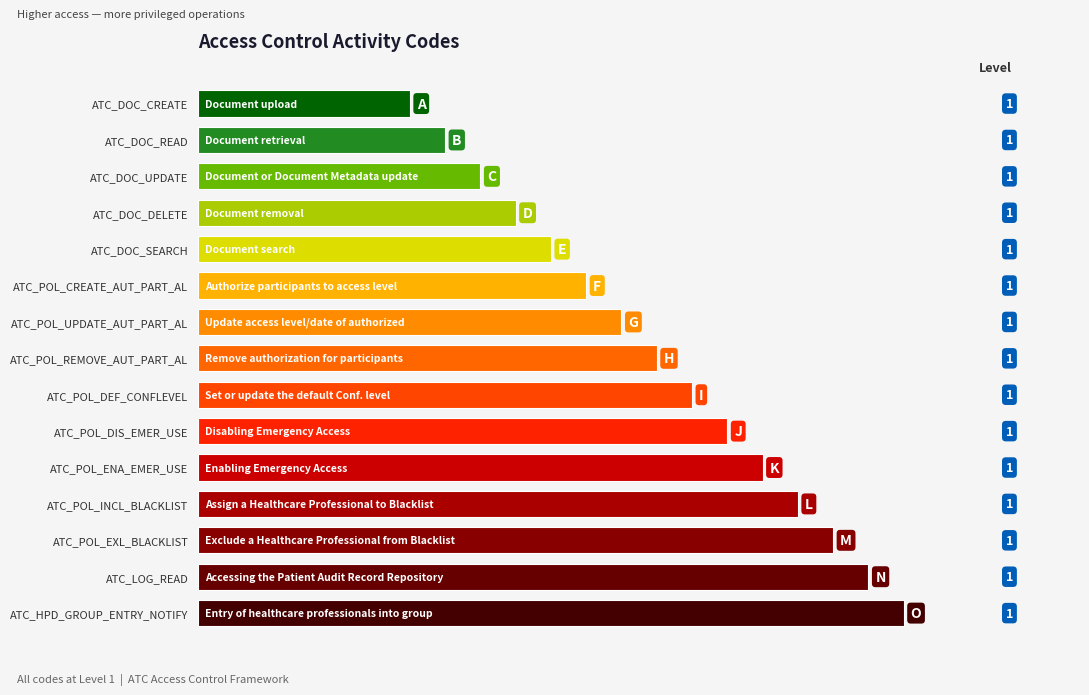

How many distinct data groups are displayed?

1